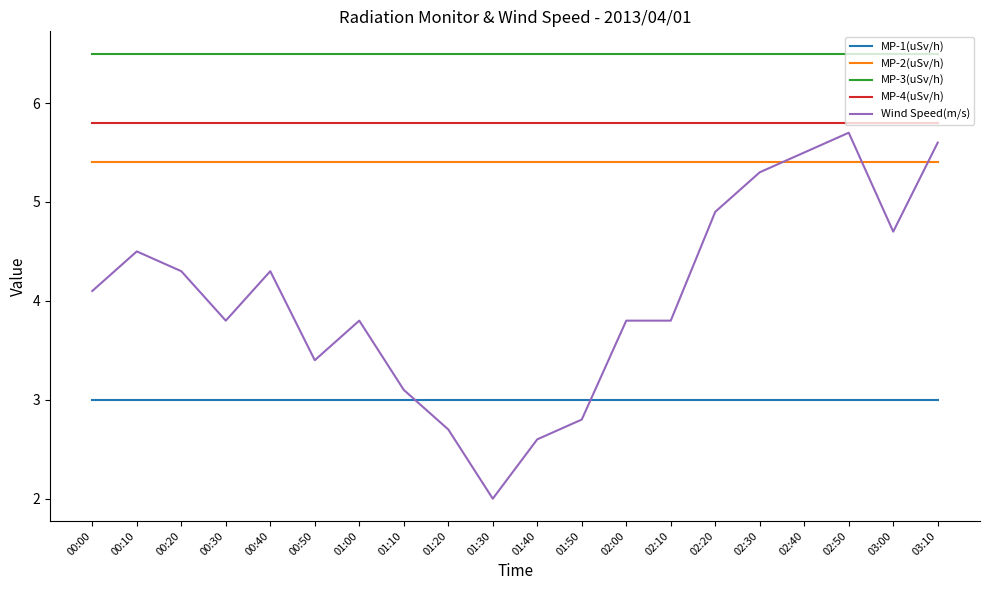

The Wind Speed(m/s) series shows 4.7 at 03:00. True or false?

True